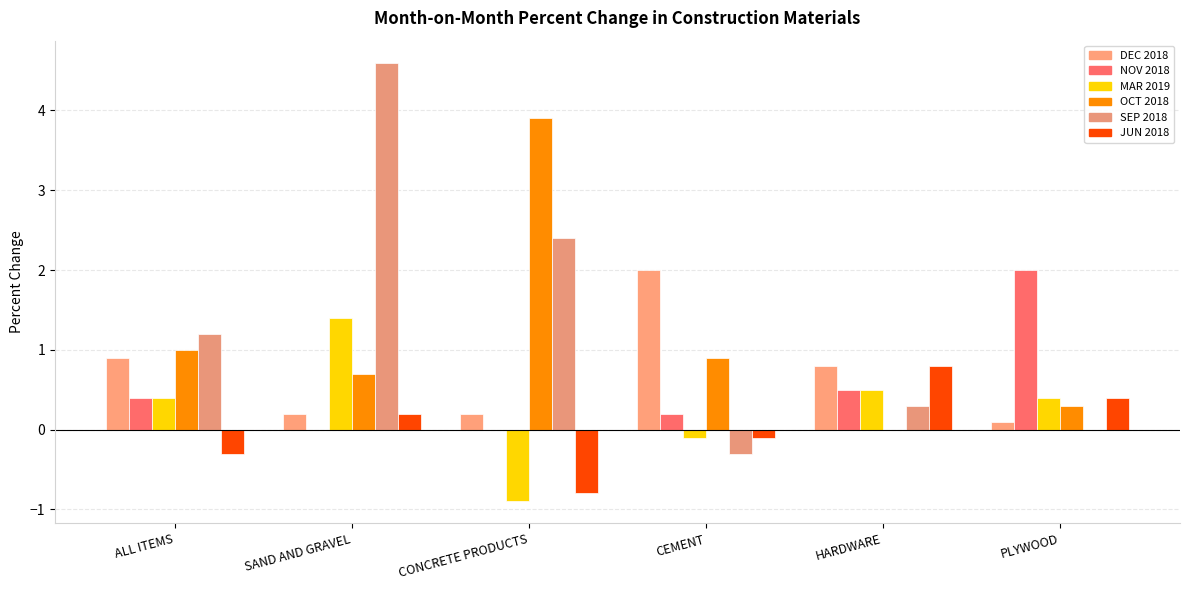

Reading right to left, transcribe all the data shown in this chart.

DEC 2018: 0.1	0.8	2.0	0.2	0.2	0.9
NOV 2018: 2.0	0.5	0.2	0.0	0.0	0.4
MAR 2019: 0.4	0.5	-0.1	-0.9	1.4	0.4
OCT 2018: 0.3	0.0	0.9	3.9	0.7	1.0
SEP 2018: 0.0	0.3	-0.3	2.4	4.6	1.2
JUN 2018: 0.4	0.8	-0.1	-0.8	0.2	-0.3